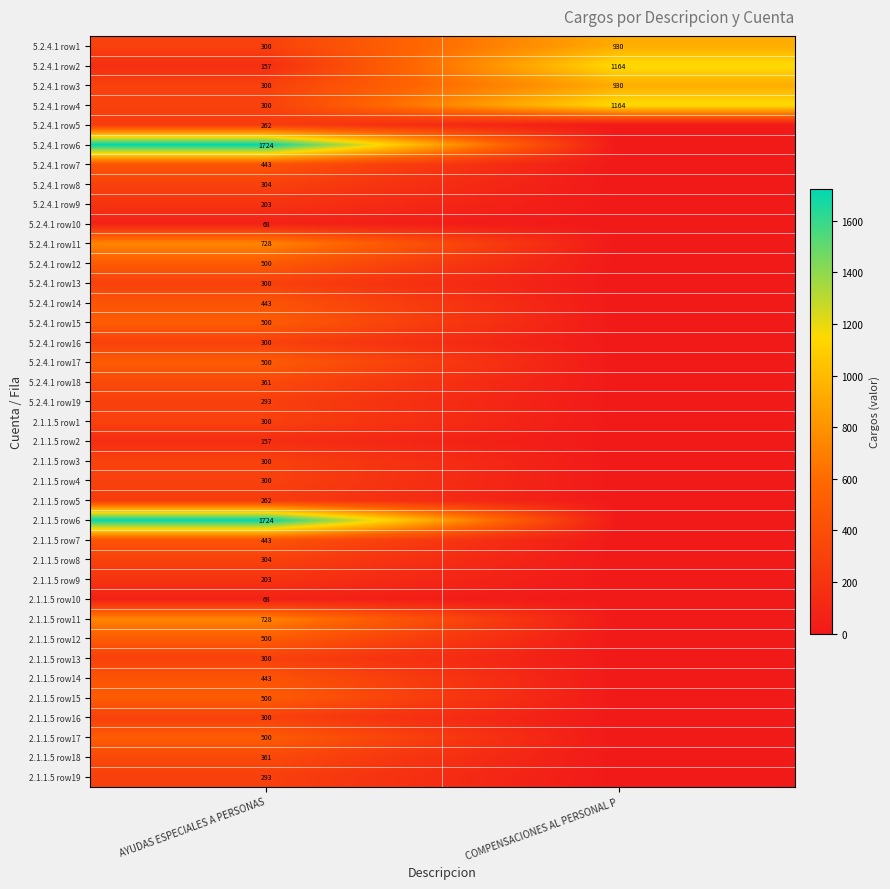

What is the average value of the 5.2.4.1 row1 series?

615